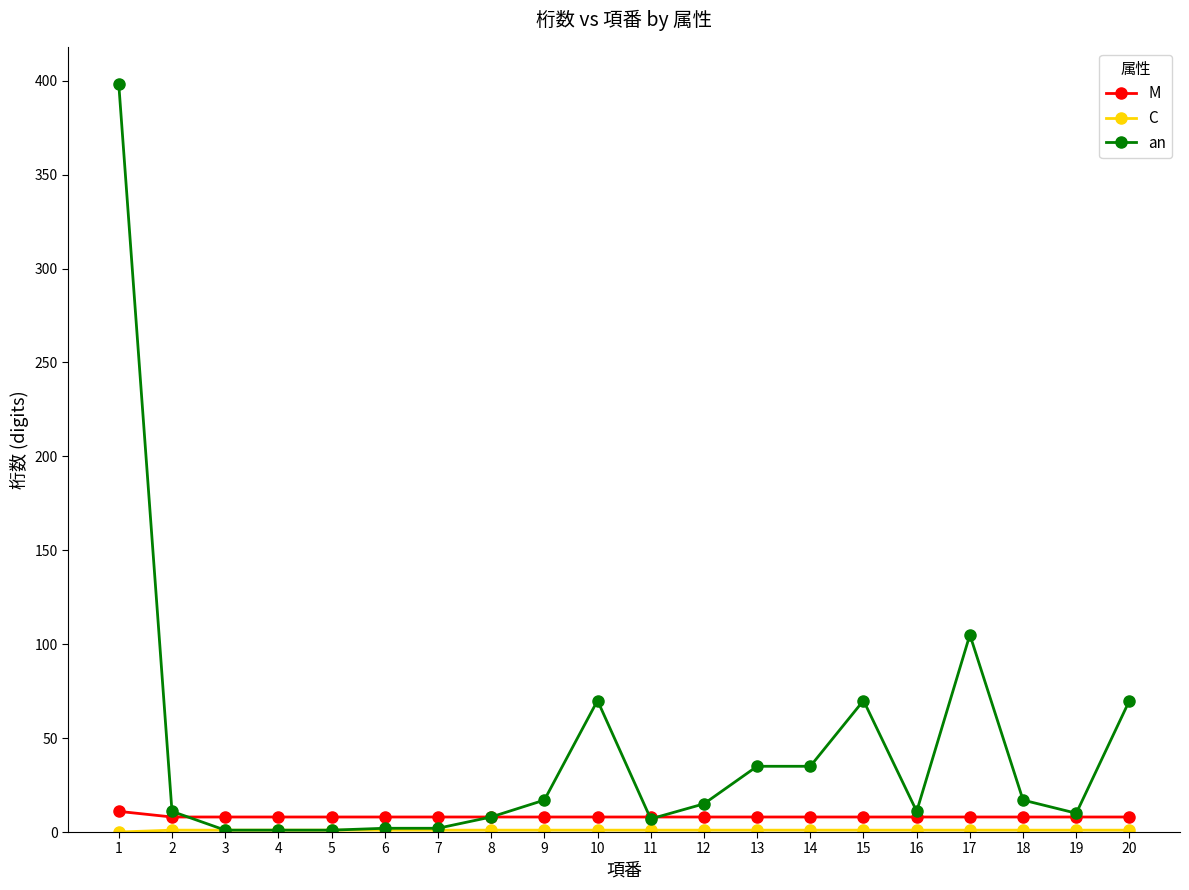

Which series has the largest total across all categories?

an